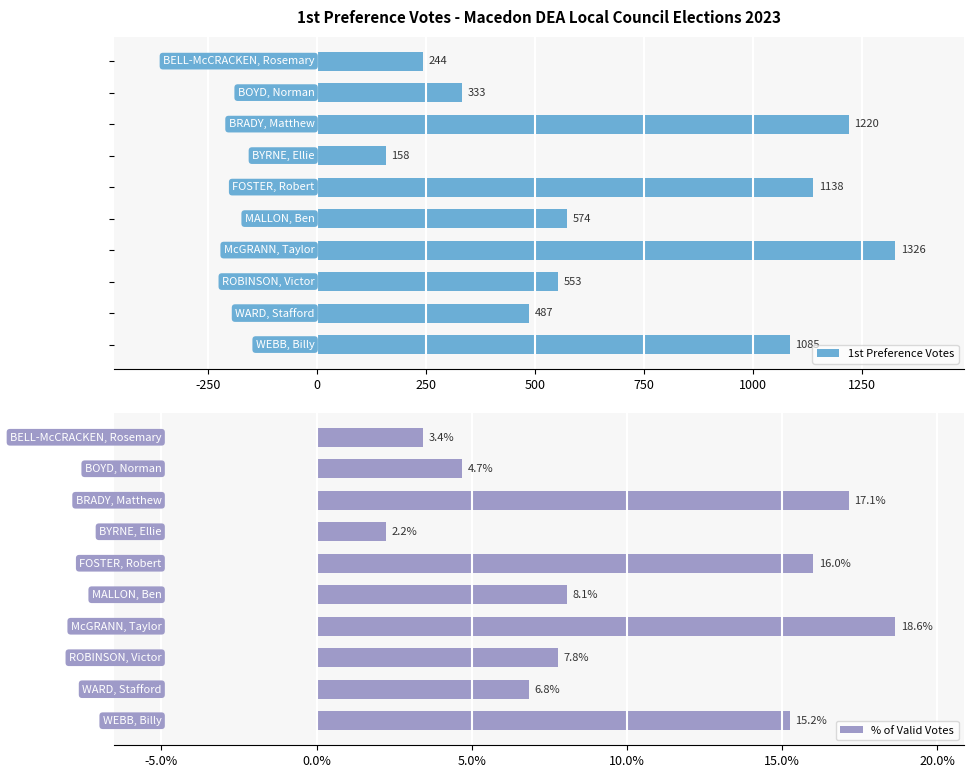

What is the difference between the % of Valid Votes values at 500 and 250?

13.8